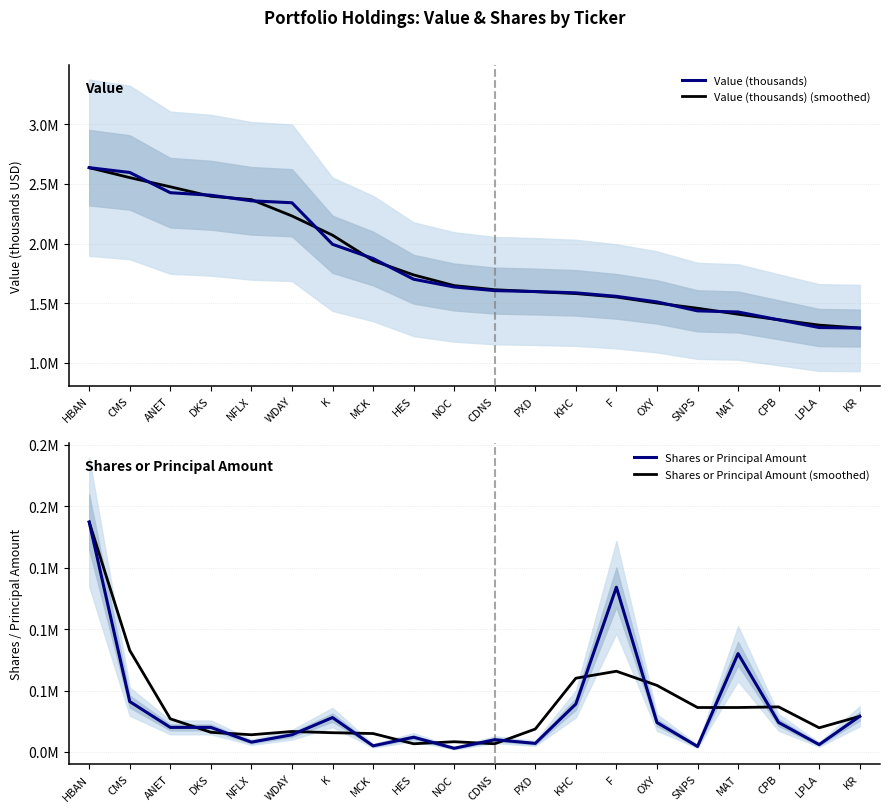

What is the difference between the highest and lowest values at NFLX?

2361153.3